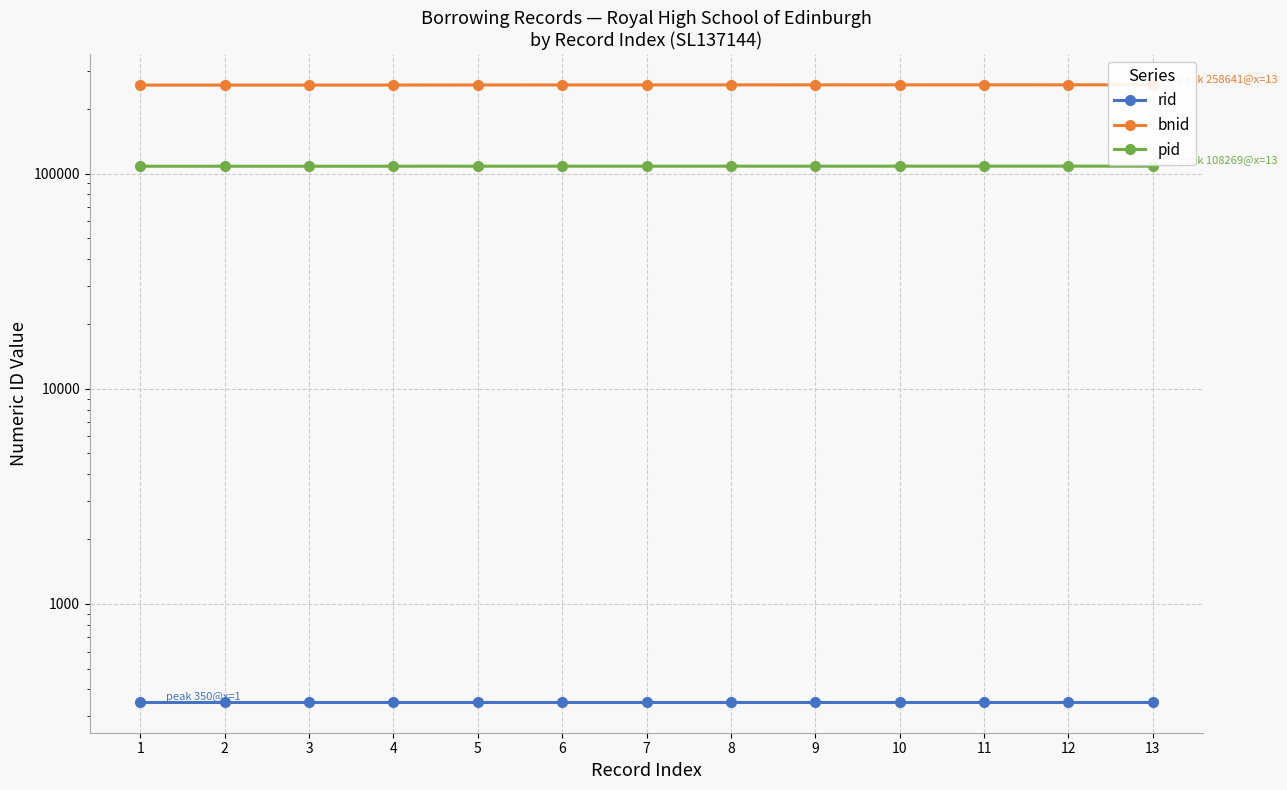

The value of pid at 9 is 108254. True or false?

True